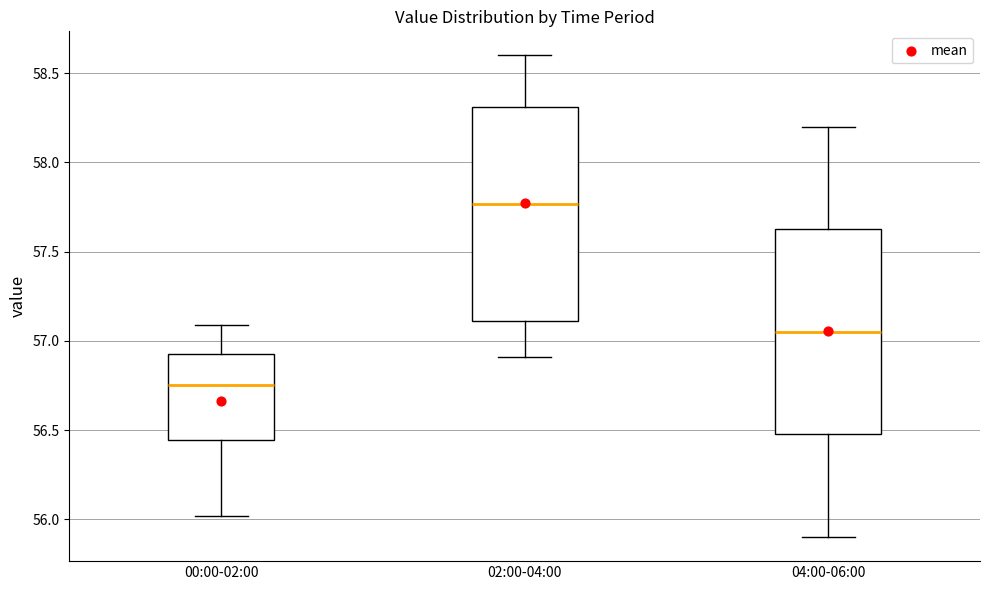

Which box's median line is the highest?

02:00-04:00